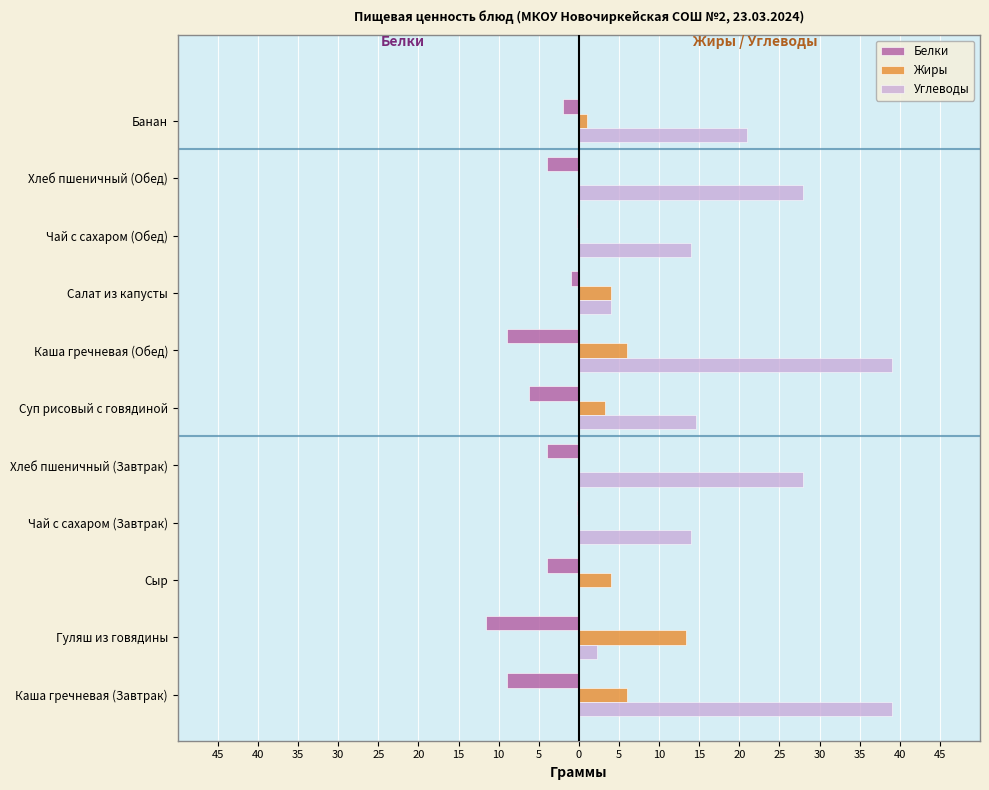

What are all the series names shown in the legend?

Белки, Жиры, Углеводы